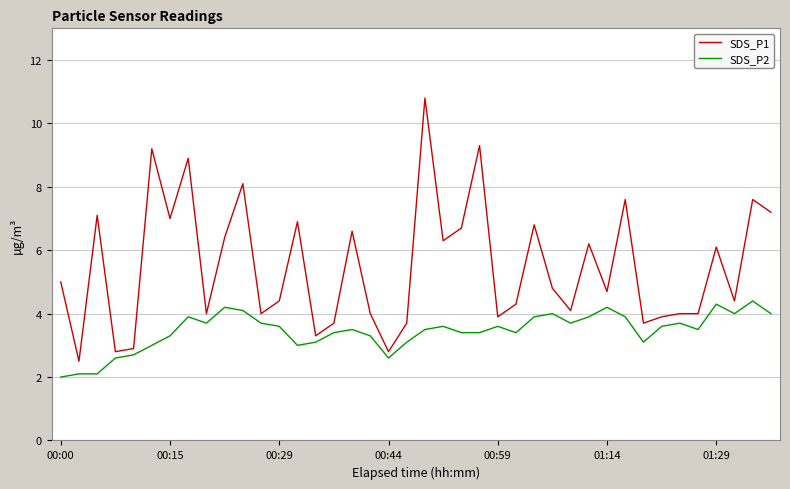

How many categories are shown in the chart?

40